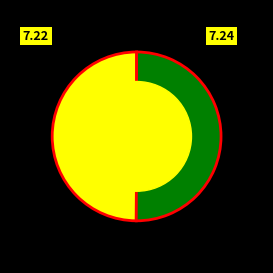

How many slices are in this pie chart?

2